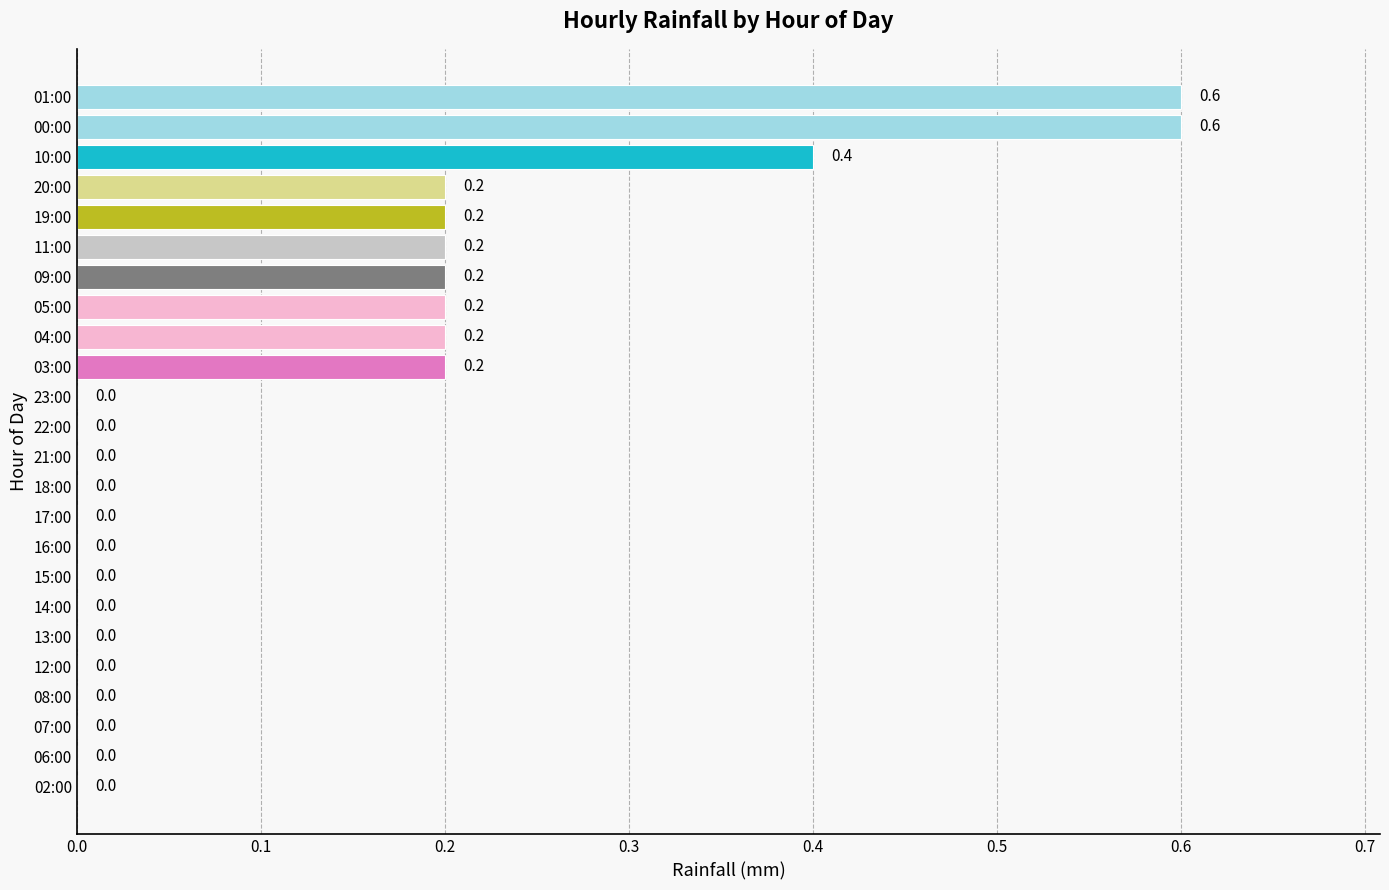

Between 00:00 and 19:00, which is larger?

00:00